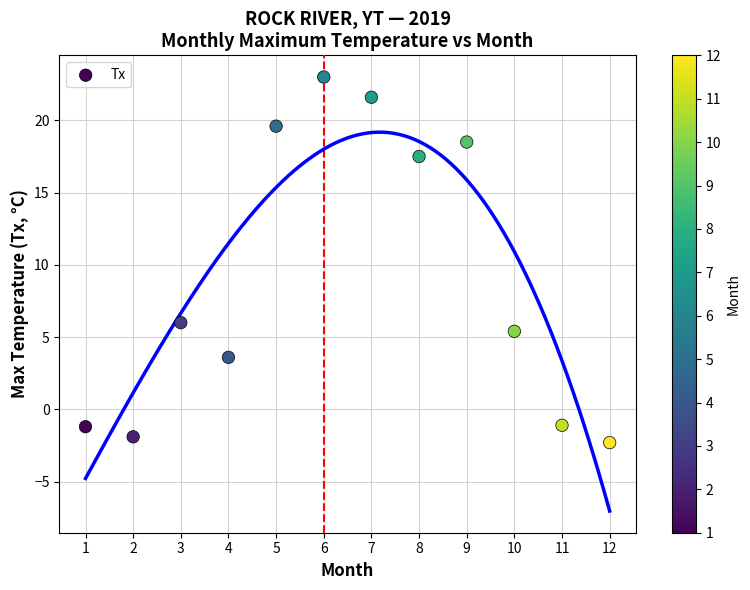

What Y value in the scatter plot is closest to 10?

6.0